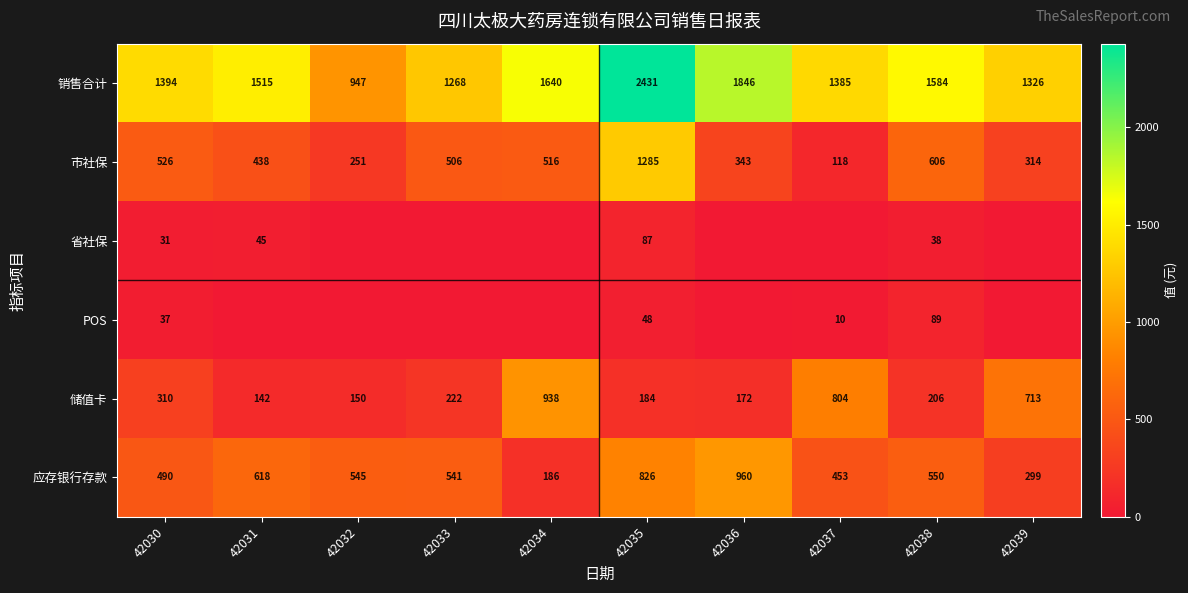

What is the difference between the highest and lowest values at 42037?

1384.9